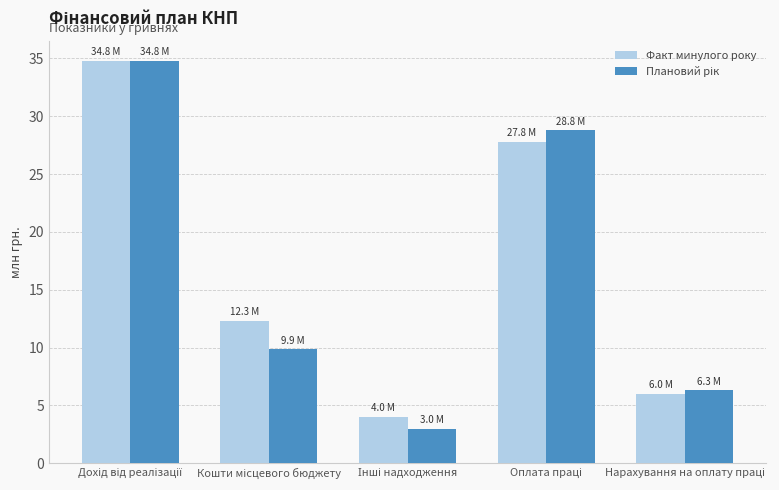

What is the minimum value for Факт минулого року?

4.0